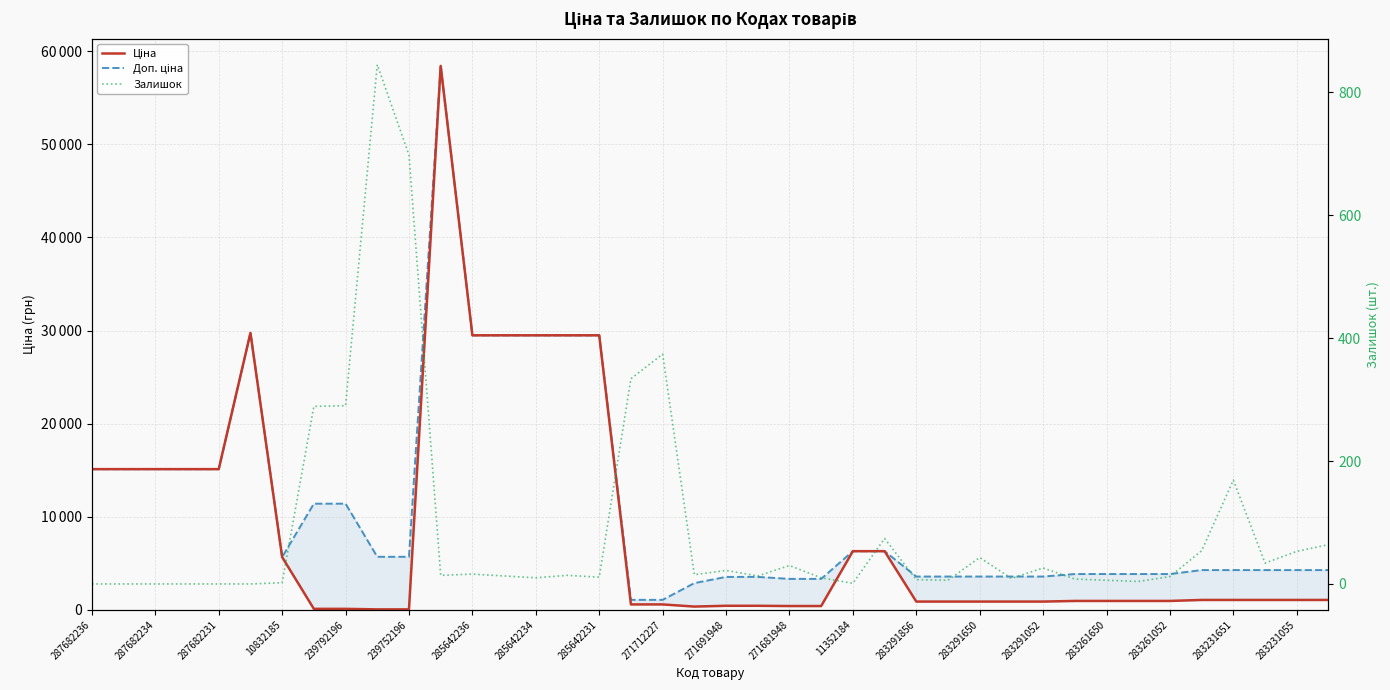

Does the chart have visible grid lines?

Yes